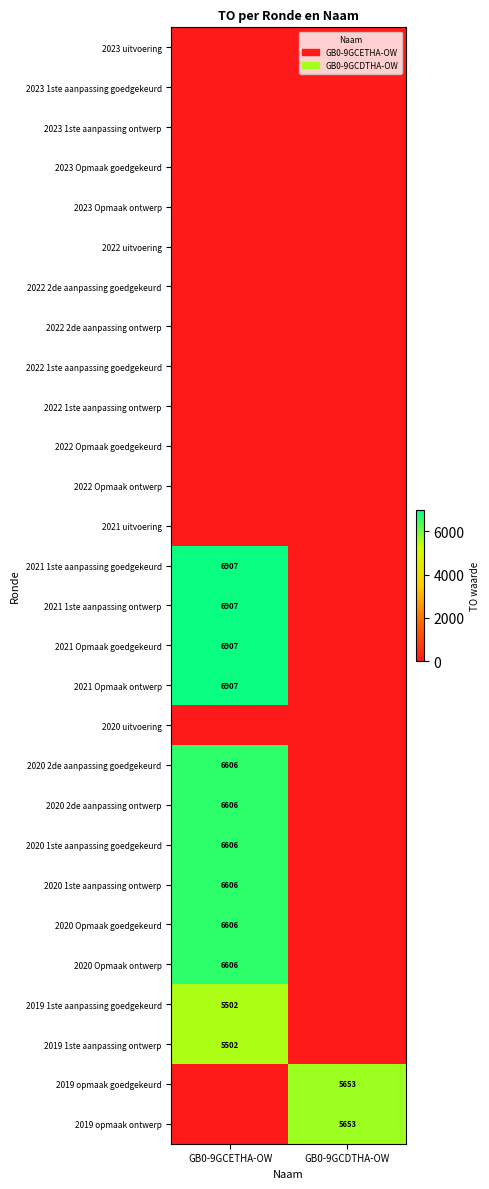

At which category is the sum across all series the highest?

GB0-9GCETHA-OW